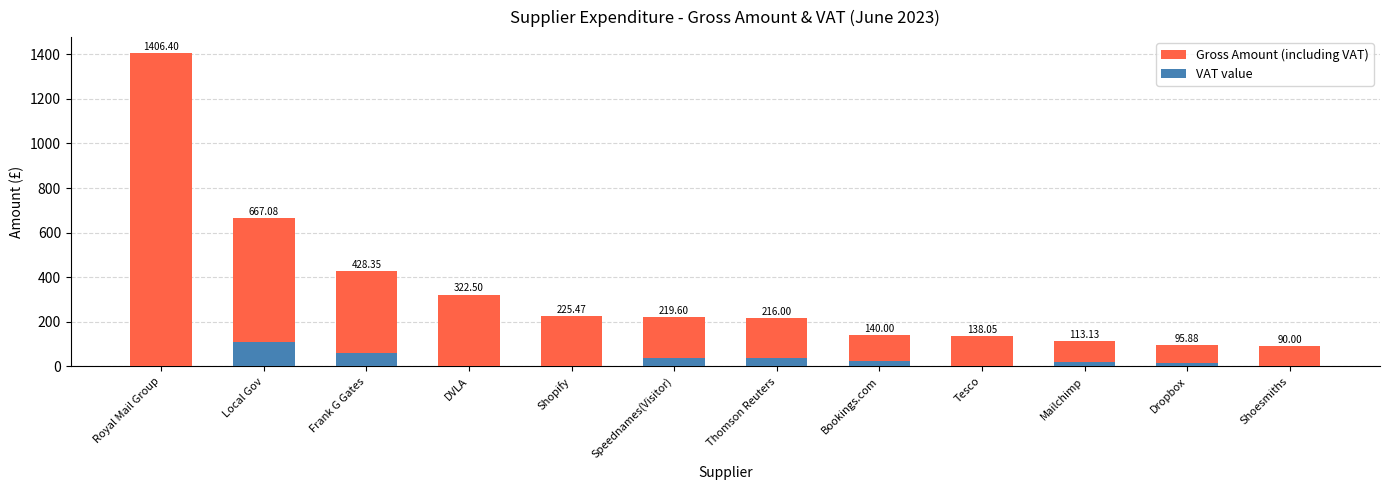

Reading left to right, list all the values displayed in this chart.

Gross Amount (including VAT): Royal Mail Group=1406.4	Local Gov=667.1	Frank G Gates=428.4	DVLA=322.5	Shopify=225.5	Speednames(Visitor)=219.6	Thomson Reuters=216.0	Bookings.com=140.0	Tesco=138.1	Mailchimp=113.1	Dropbox=95.9	Shoesmiths=90.0
VAT value: Royal Mail Group=0.0	Local Gov=111.2	Frank G Gates=62.2	DVLA=0.0	Shopify=0.0	Speednames(Visitor)=36.6	Thomson Reuters=36.0	Bookings.com=23.3	Tesco=0.0	Mailchimp=18.9	Dropbox=16.0	Shoesmiths=0.0